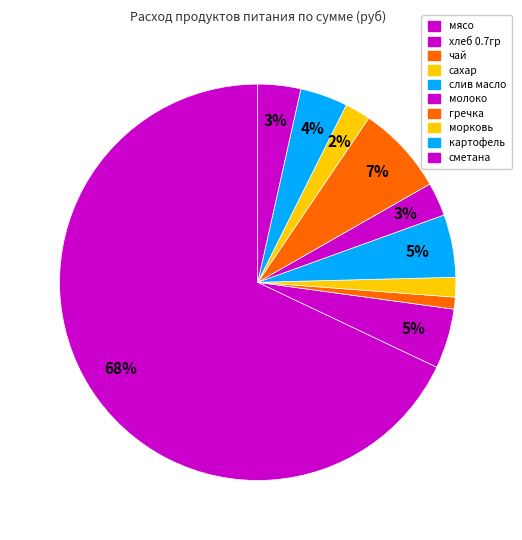

How many slices are in this pie chart?

10